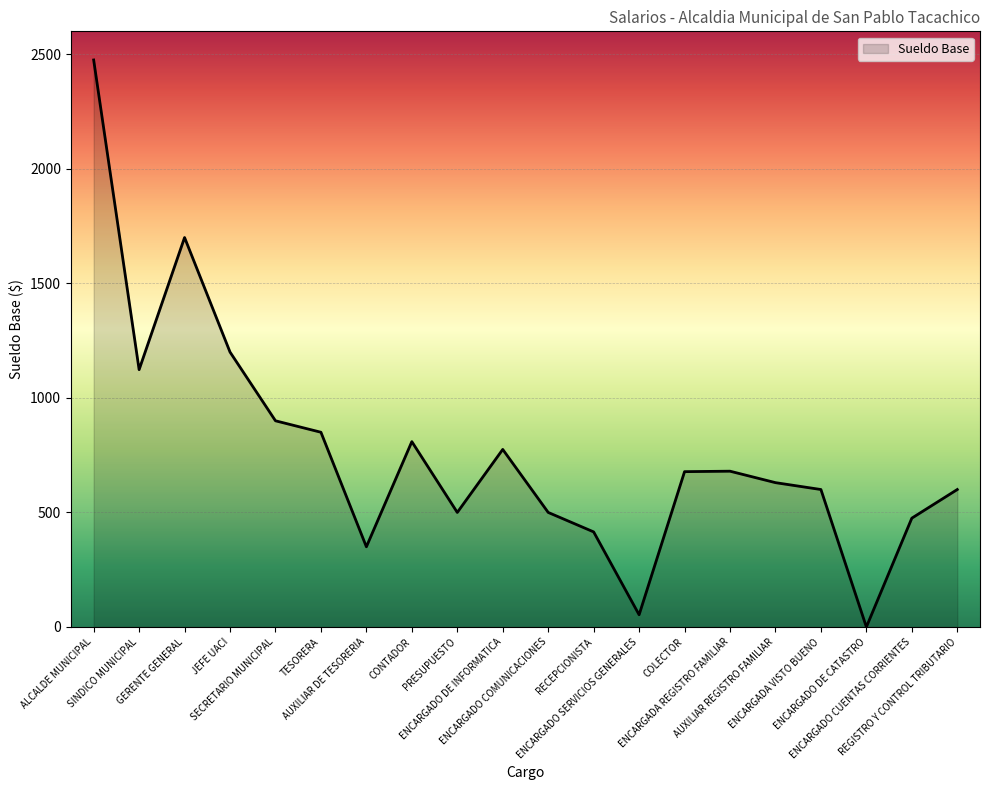

Count the number of categories in the chart.

20